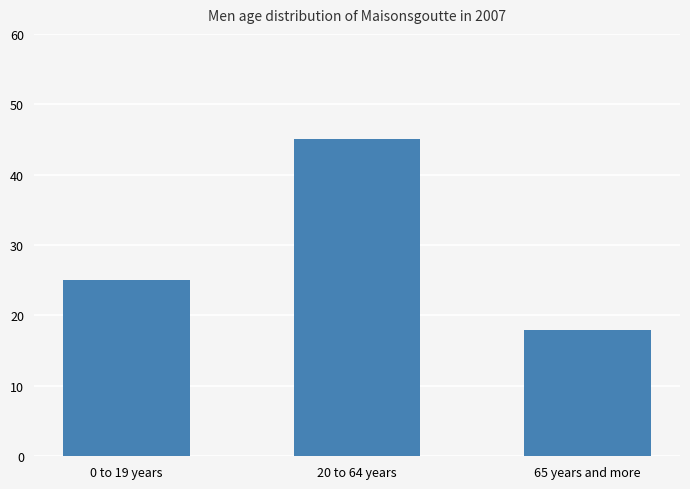

Does the chart contain any negative values?

No